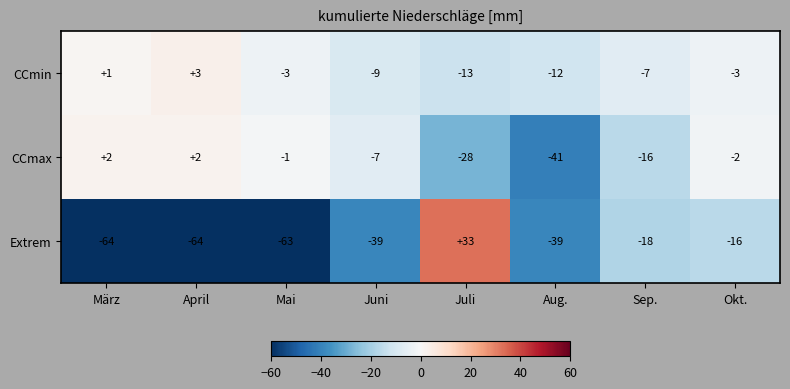

Read the CCmin value at Juli.

-13